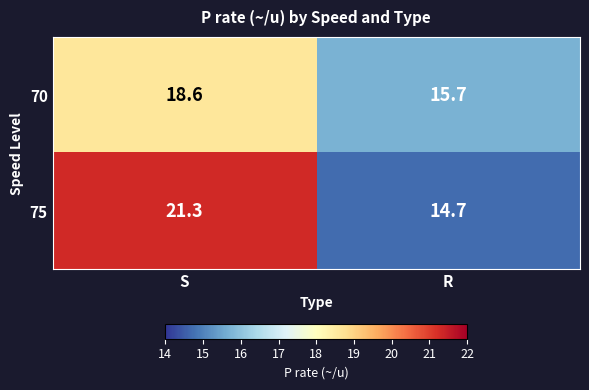

Reading right to left, transcribe all the data shown in this chart.

70: R=15.7	S=18.6
75: R=14.7	S=21.3